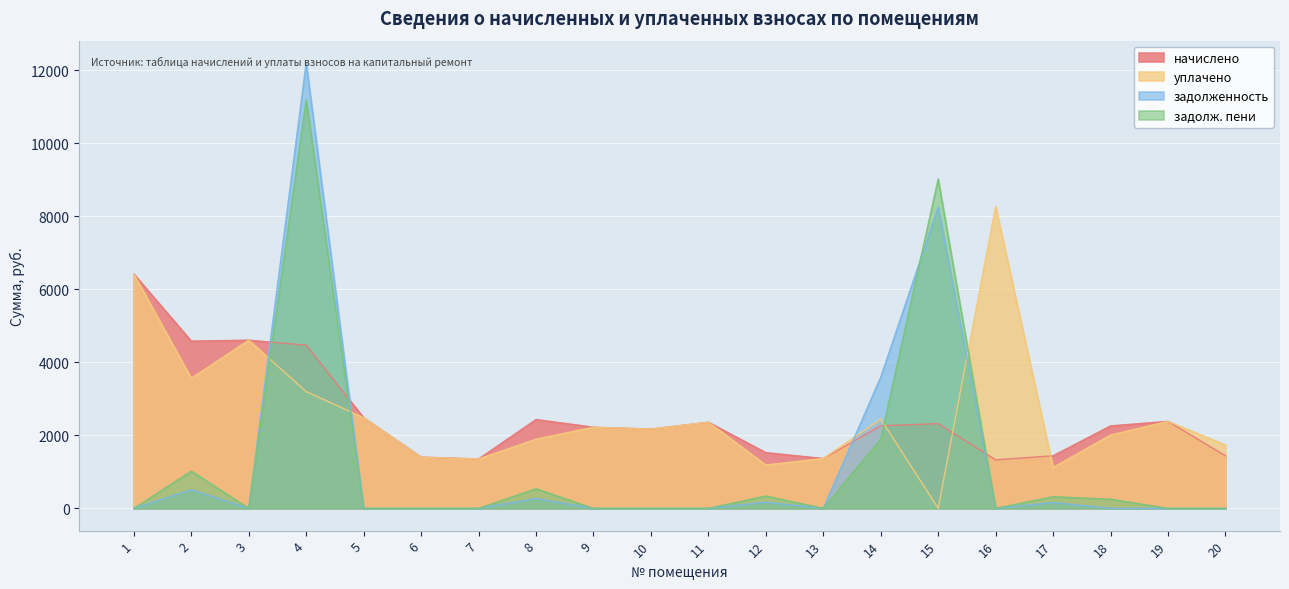

Reading right to left, extract all data points from this chart.

начислено: 20=1440.7	19=2384.6	18=2260.4	17=1440.7	16=1329.1	15=2322.5	14=2260.4	13=1366.2	12=1527.7	11=2359.8	10=2173.5	9=2223.2	8=2434.3	7=1353.8	6=1403.5	5=2484.0	4=4471.2	3=4608.0	2=4583.0	1=6421.1
уплачено: 20=1737.7	19=2384.6	18=2009.3	17=1122.0	16=8273.6	15=0.0	14=2449.0	13=1366.2	12=1189.7	11=2359.8	10=2173.5	9=2223.2	8=1895.8	7=1353.8	6=1403.5	5=2484.0	4=3200.0	3=4608.0	2=3564.5	1=6421.1
задолженность: 20=0.0	19=0.0	18=0.0	17=160.1	16=0.0	15=8250.5	14=3593.6	13=0.0	12=169.7	11=0.0	10=0.0	9=0.0	8=270.4	7=0.0	6=0.0	5=0.0	4=12204.0	3=0.0	2=509.2	1=0.0
задолж. пени: 20=0.0	19=0.0	18=251.2	17=318.7	16=0.0	15=9024.6	14=1898.1	13=0.0	12=338.0	11=0.0	10=0.0	9=0.0	8=538.5	7=0.0	6=0.0	5=0.0	4=11194.4	3=0.0	2=1018.4	1=0.0